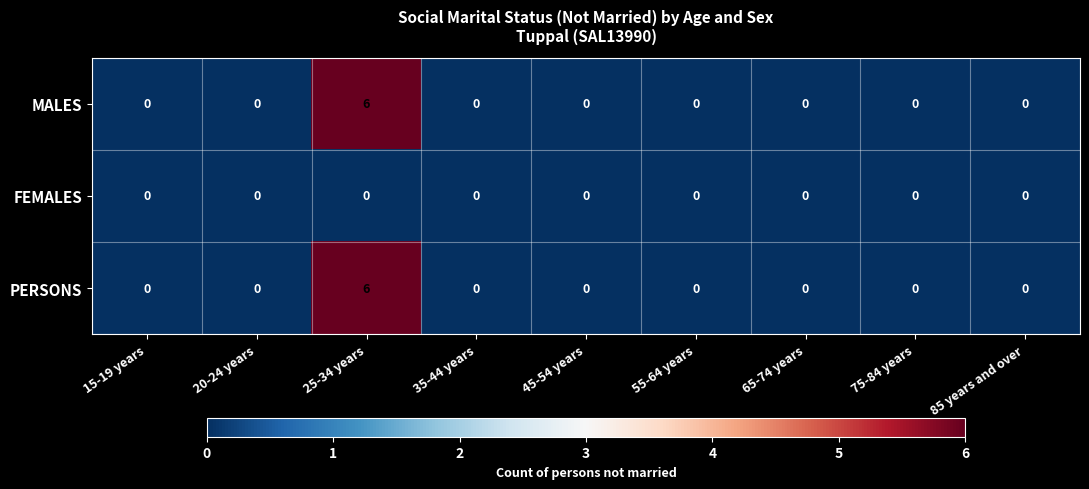

What is the maximum value shown in the chart?

6